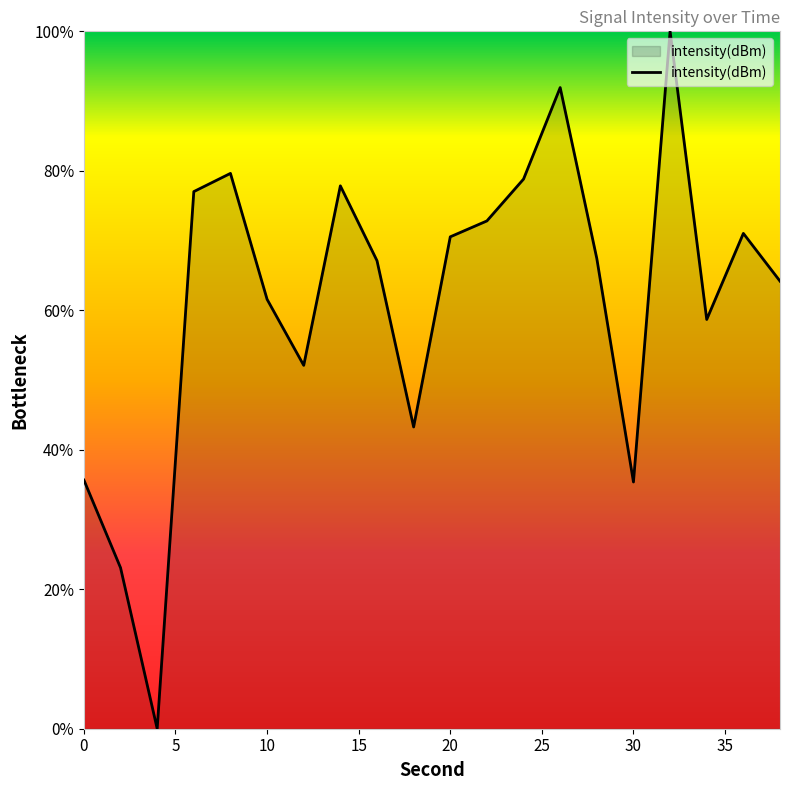

What is the greatest value displayed?

100.0